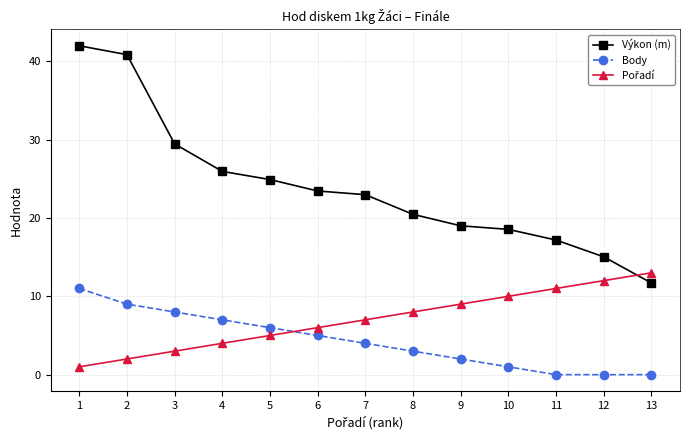

Which series changed the most between 7 and 13?

Výkon (m)